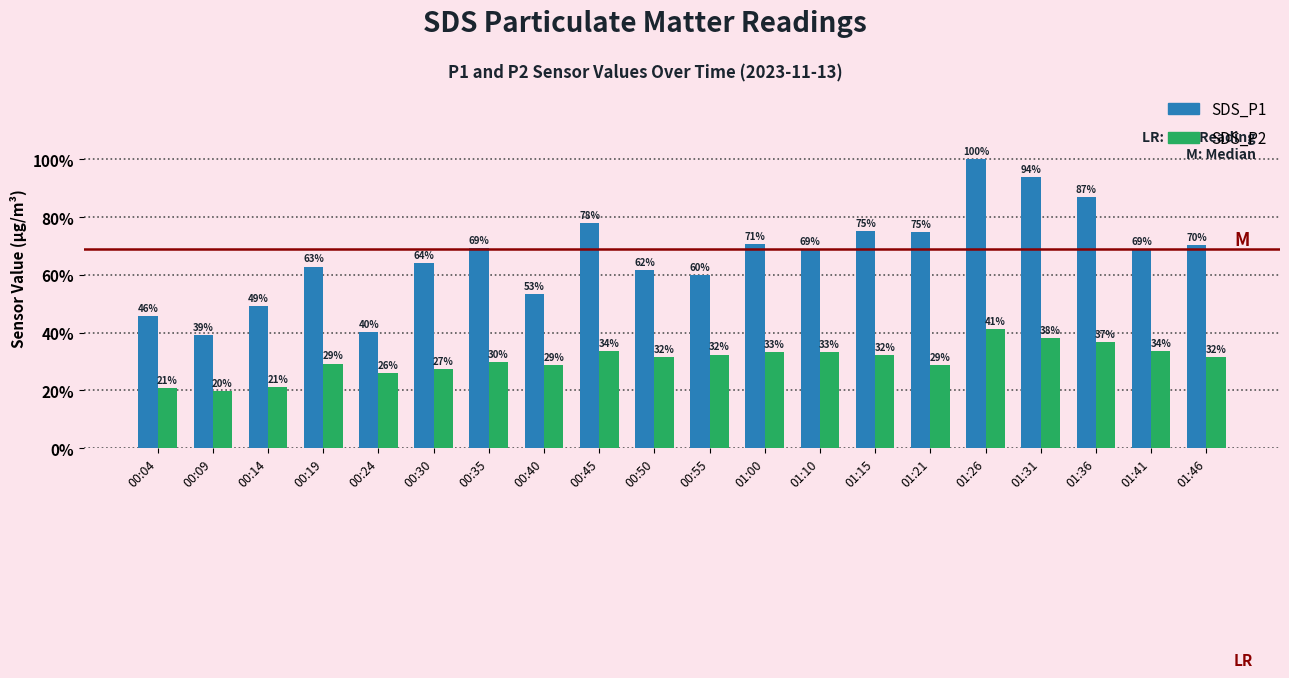

List the series in order of their peak value, lowest first.

SDS_P2, SDS_P1